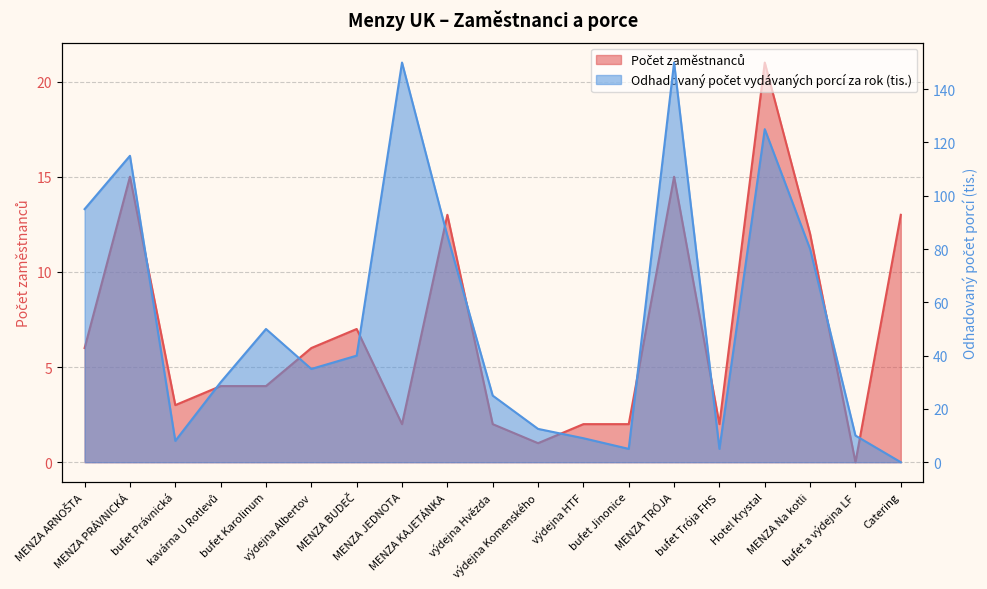

What is the spread (max minus min) of values at MENZA JEDNOTA?

148.0